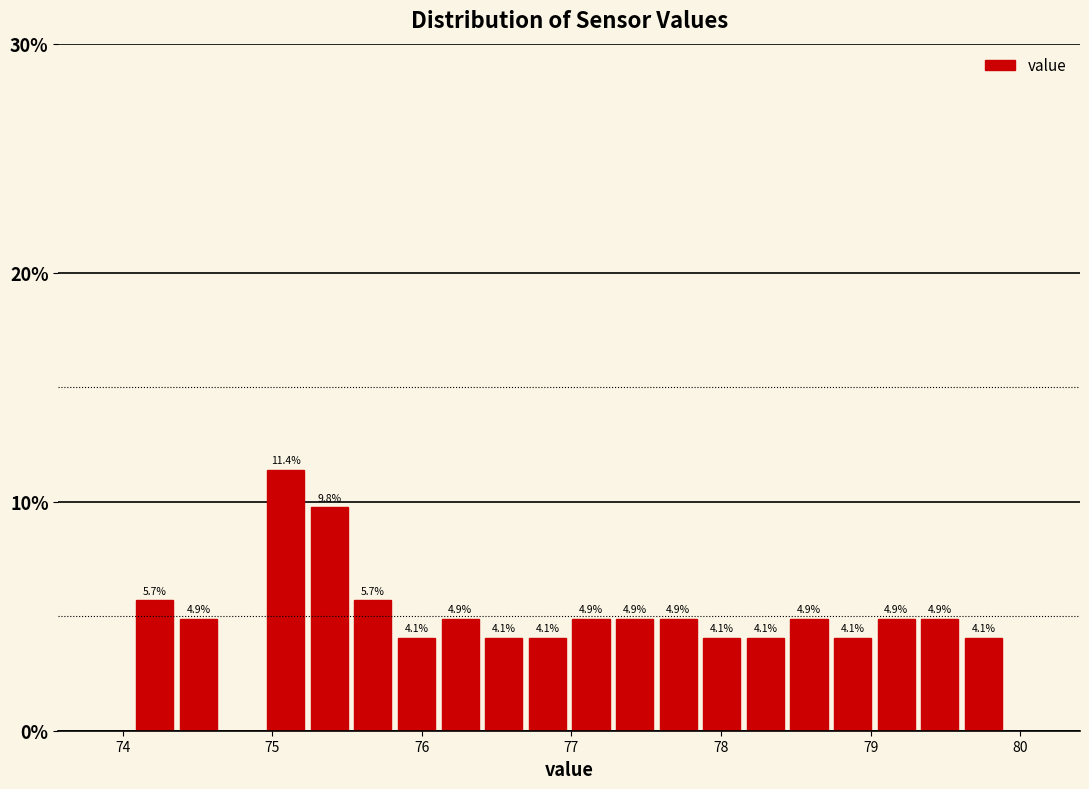

Around what value on the x-axis is the tallest bar? Give the approximate position of its centre, as read against the axis.

75.1